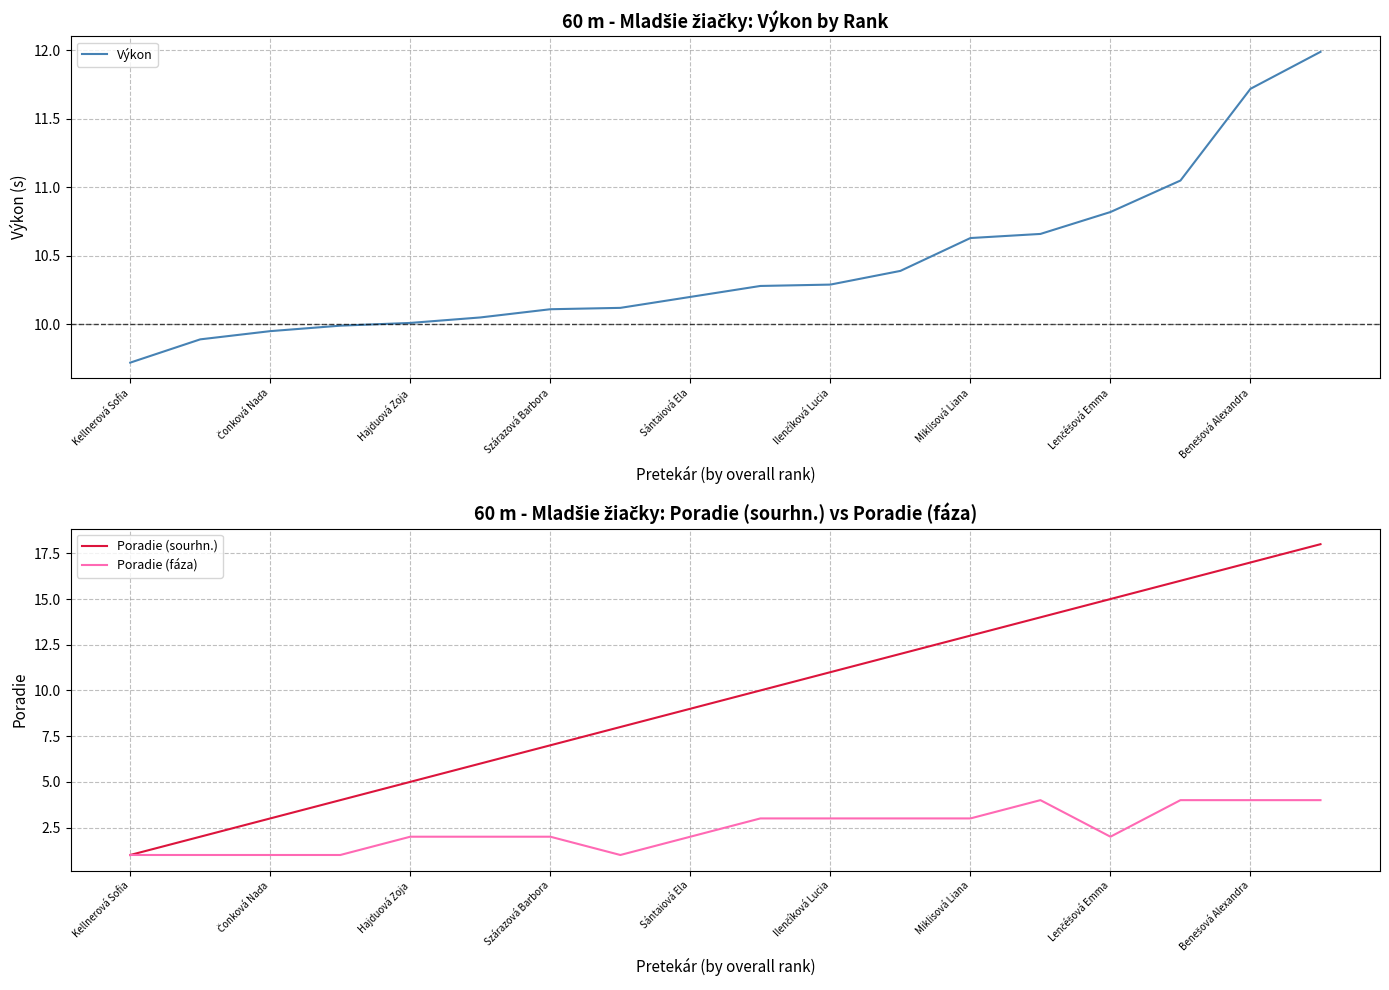

True or false: Poradie (sourhn.) has a value of 7 at Szárazová Barbora.

True